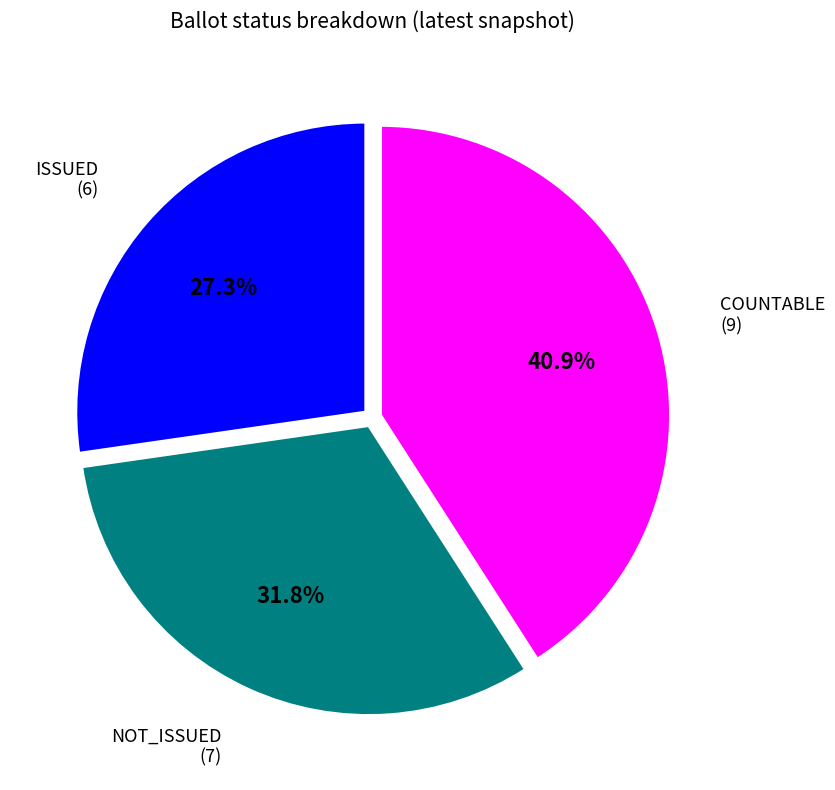

To the nearest percent, what is the average slice percentage?

33%